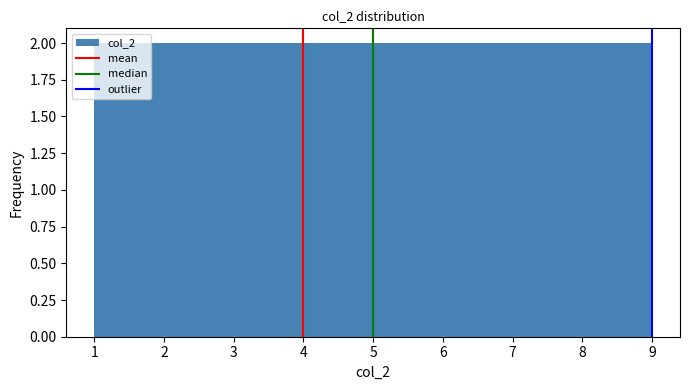

How tall is the bar that spans 2.8 to 3.7 on the x-axis? Neither the bar edges nor the heights are printed on the chart, so give them approximately, as read against the axes.

2